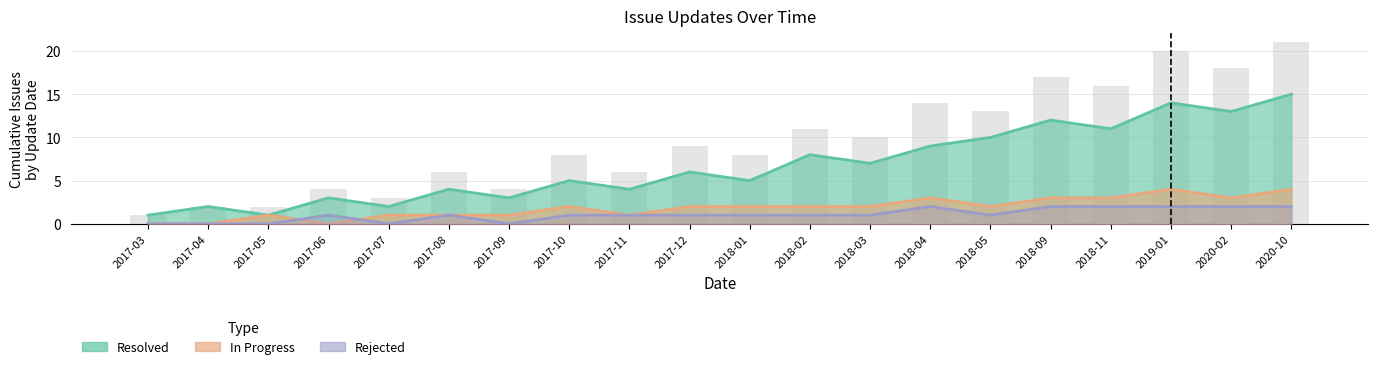

Where is Rejected nearest to the value 1?

2017-06